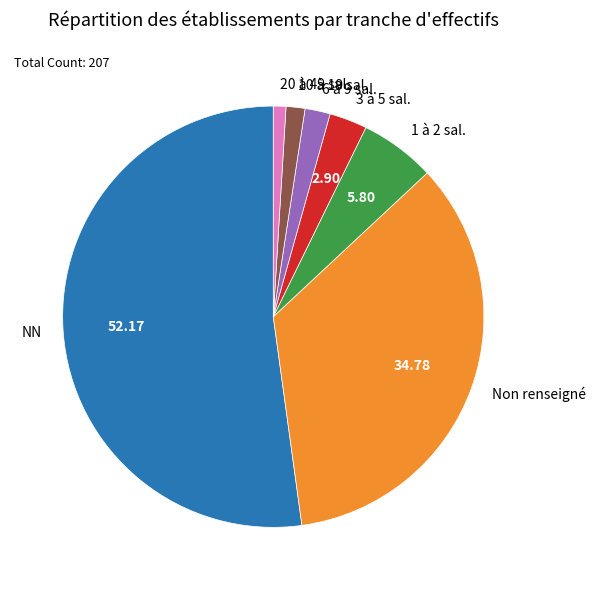

Is the sum of 20 à 49 sal. and 3 à 5 sal. greater than half?

No